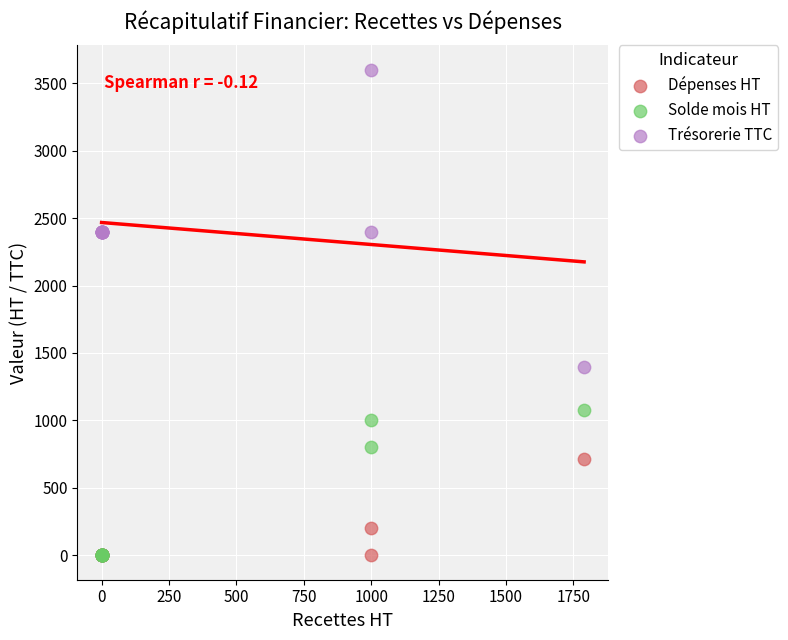

Across all series, what Y value is closest to 1799?

1398.8